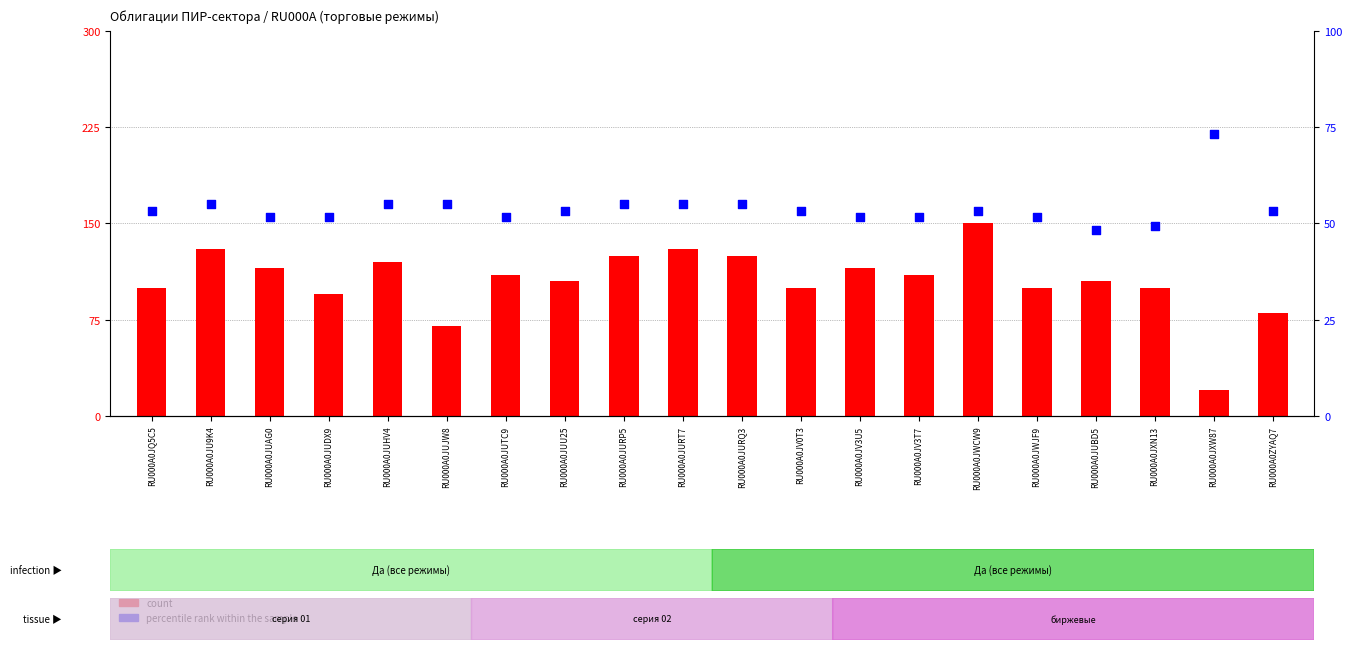

What is the total value across all series at RU000A0ZYAQ7?

240